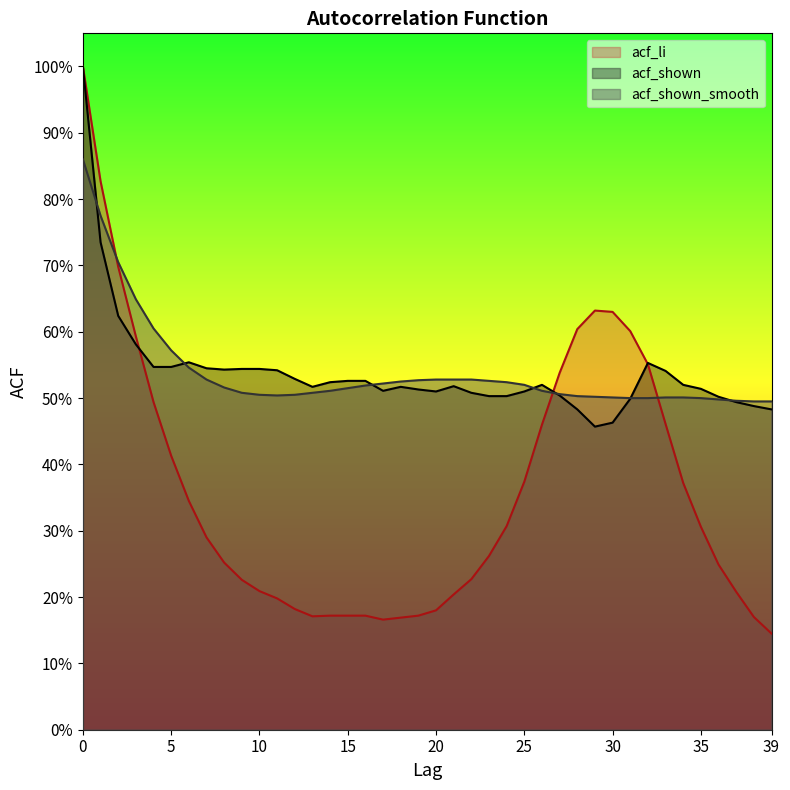

What is the value of the acf_shown point at the 21st from the left?

0.5